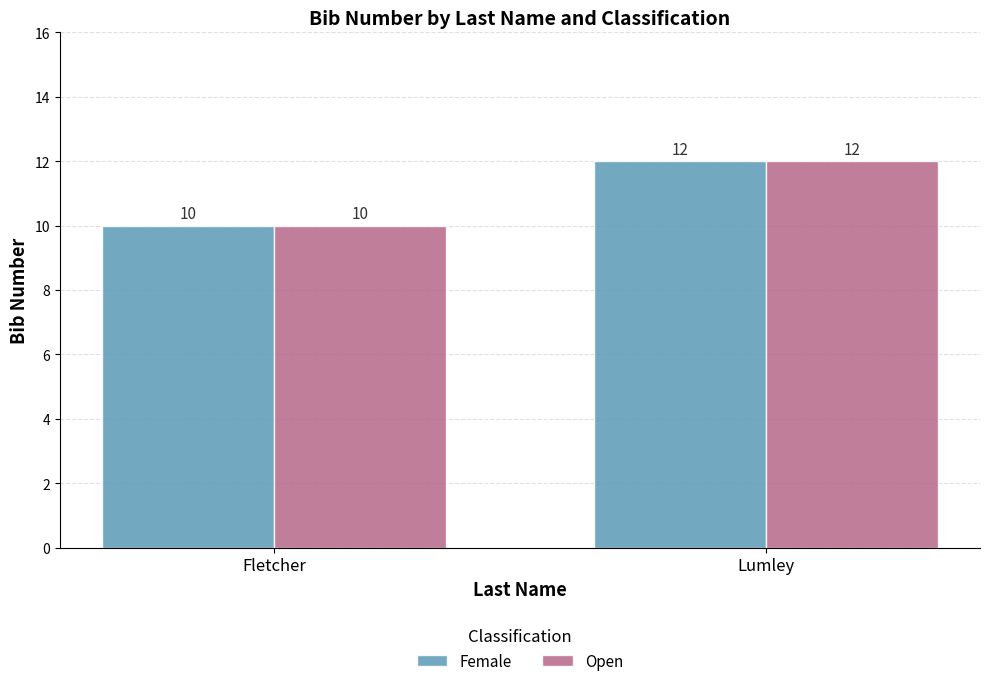

Reading right to left, extract all data points from this chart.

Female: 12	10
Open: 12	10